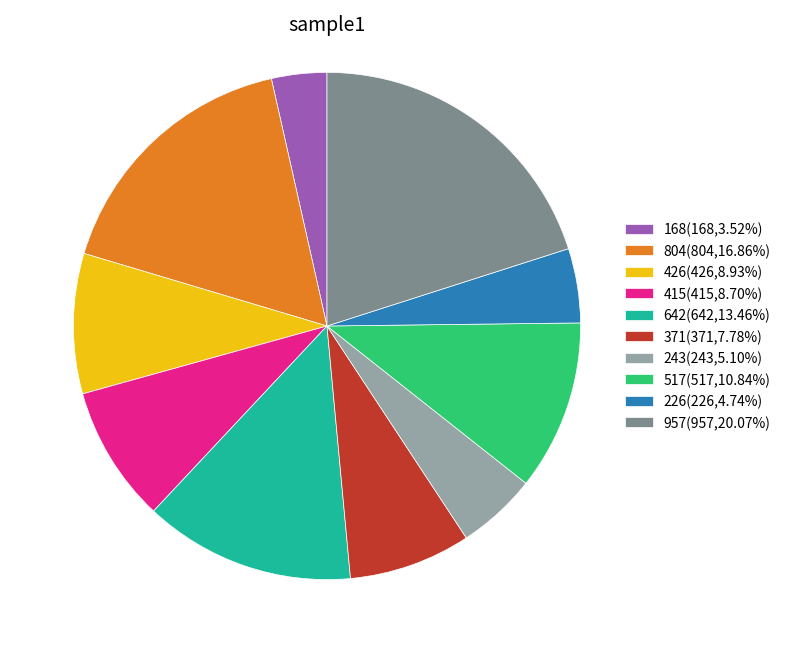

How many slices are in this pie chart?

10